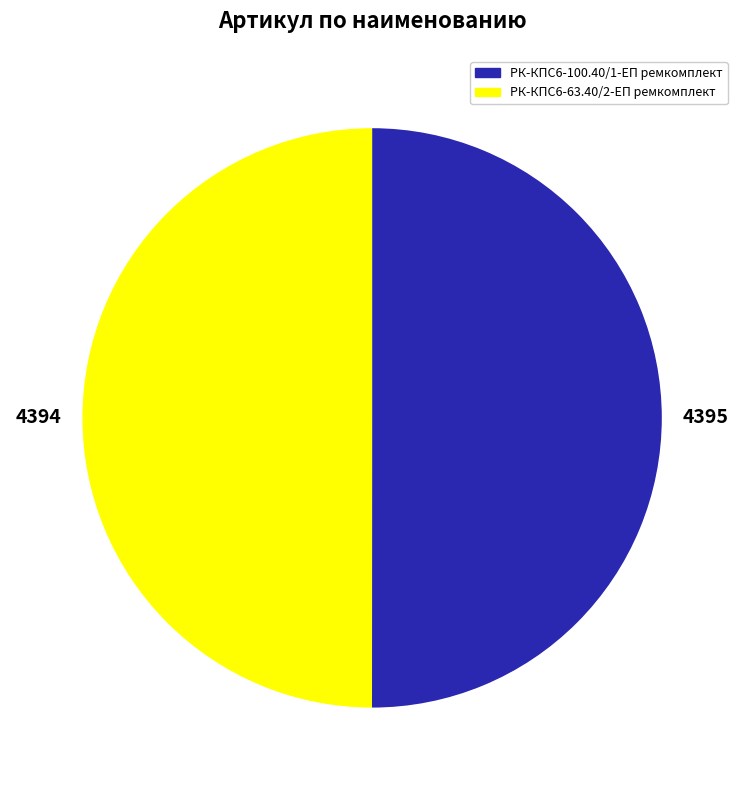

The РК-КПС6-63.40/2-ЕП ремкомплект slice represents 37% of the pie. True or false?

False